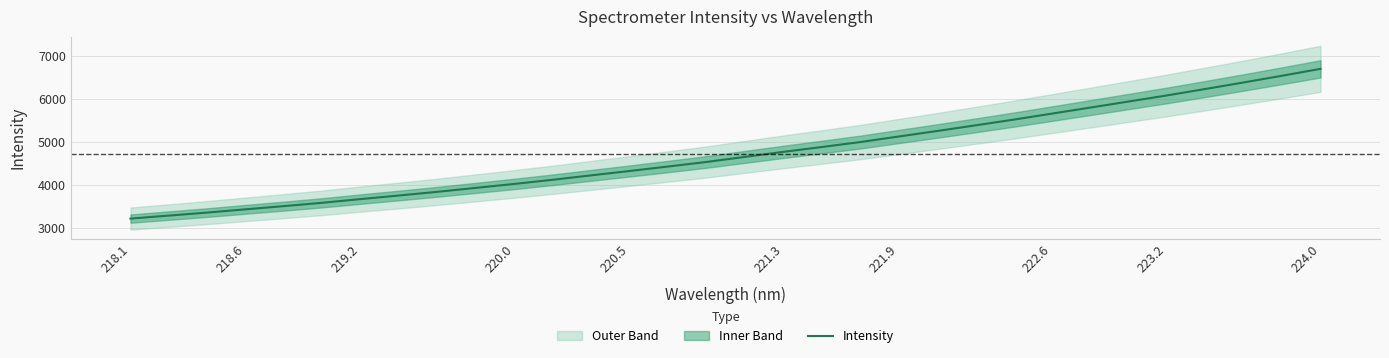

What is the smallest value displayed?

3214.3